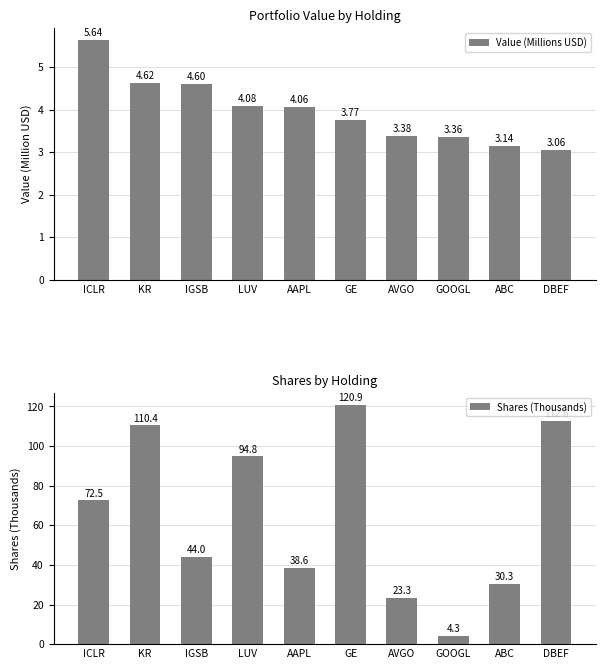

Rank the series by their maximum value, from lowest to highest.

Value (Millions USD), Shares (Thousands)